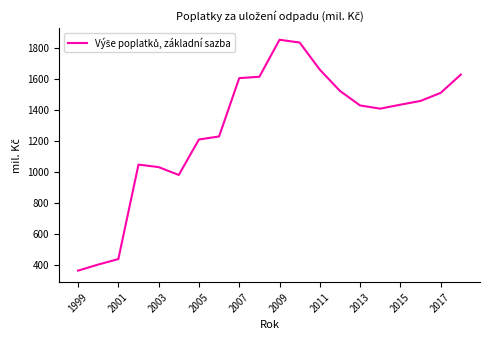

What is the difference between the maximum and minimum values?

1491.7